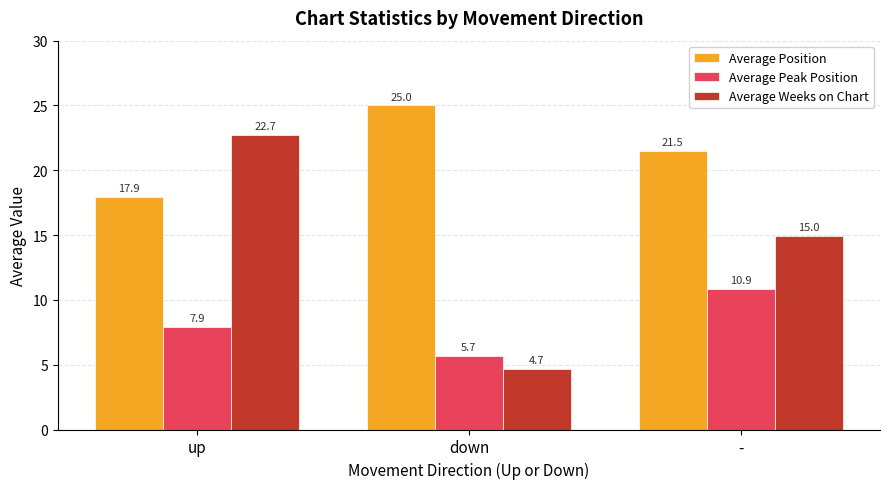

List the series in order of their overall mean, lowest first.

Average Peak Position, Average Weeks on Chart, Average Position